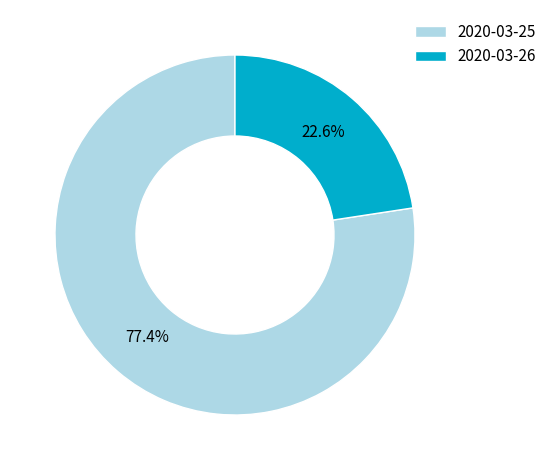

True or false: 2020-03-25 accounts for 77% of the total.

True